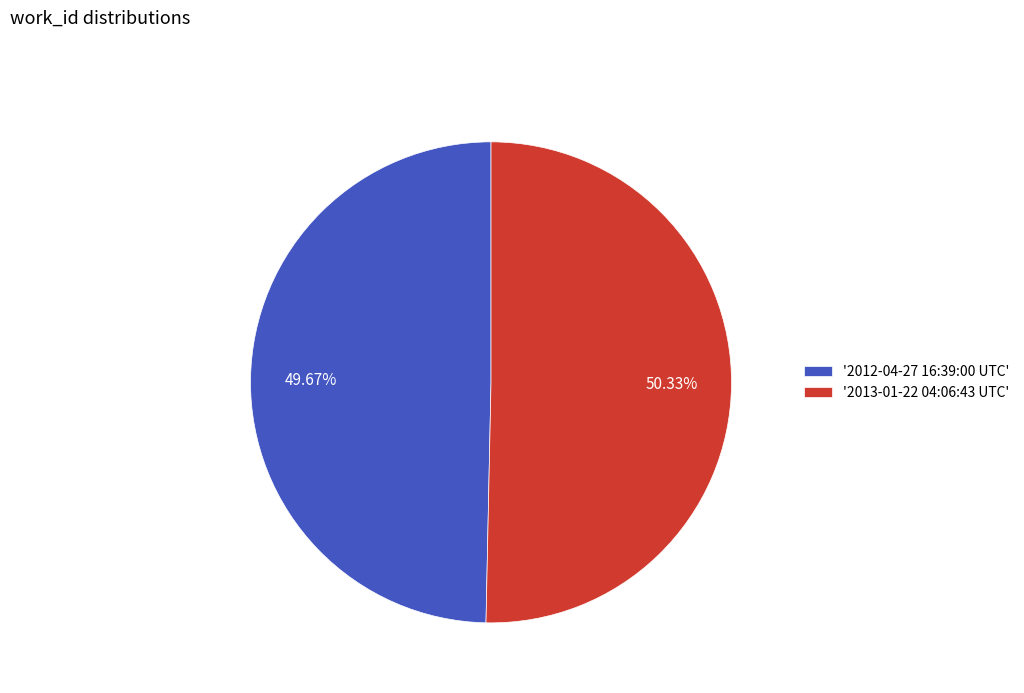

Rank the categories by value from lowest to highest.

'2012-04-27 16:39:00 UTC', '2013-01-22 04:06:43 UTC'